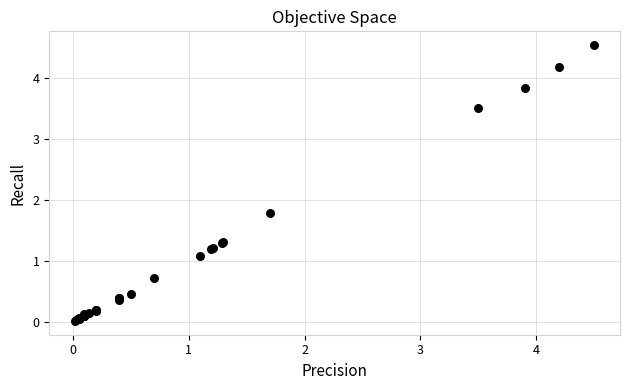

What Y value in the scatter plot is closest to 2?

1.8